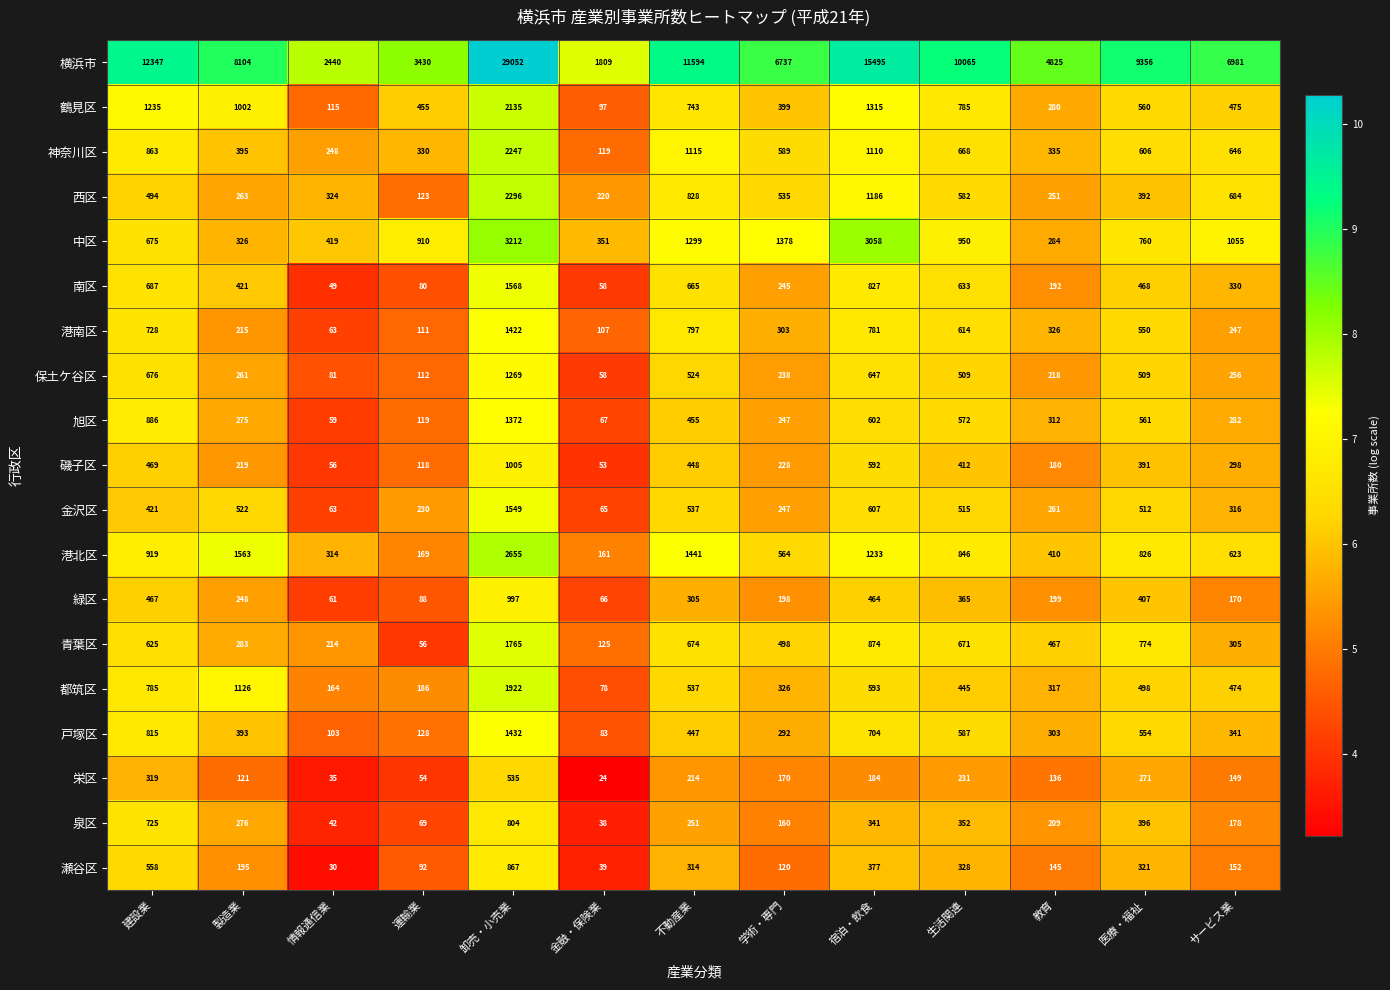

Count the number of categories in the chart.

13